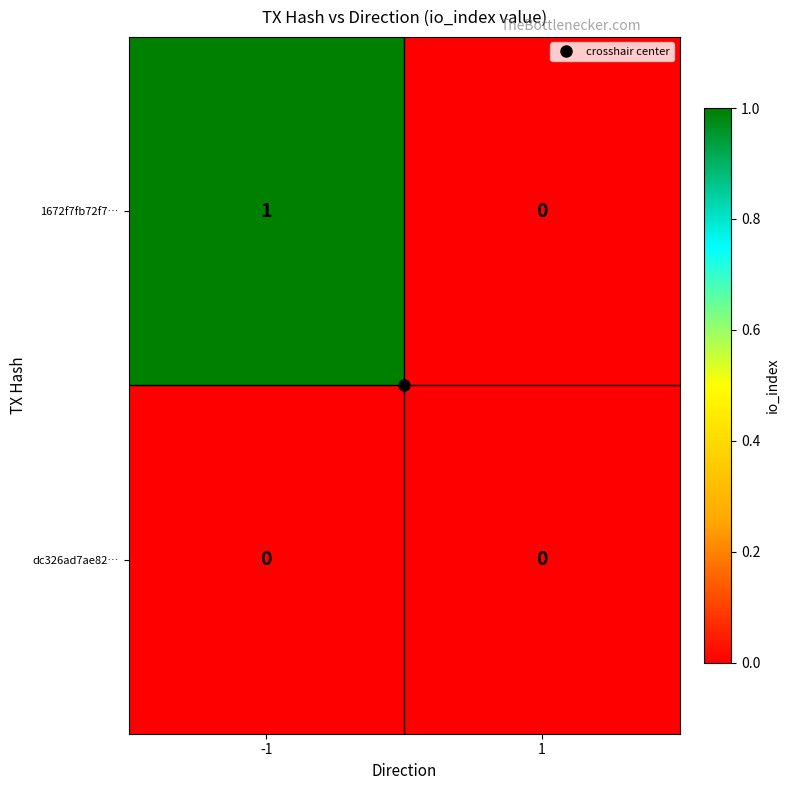

Rank the series by their average value, from lowest to highest.

dc326ad7ae82…, 1672f7fb72f7…